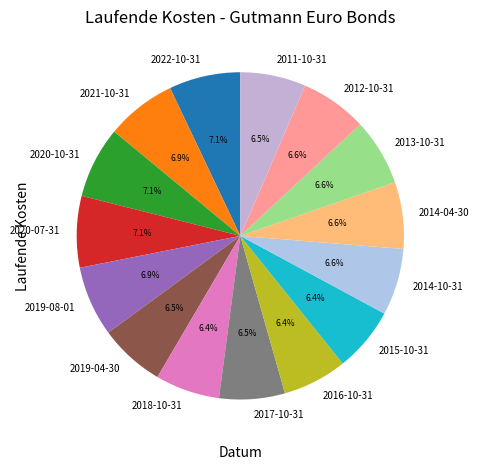

How many slices are in this pie chart?

15